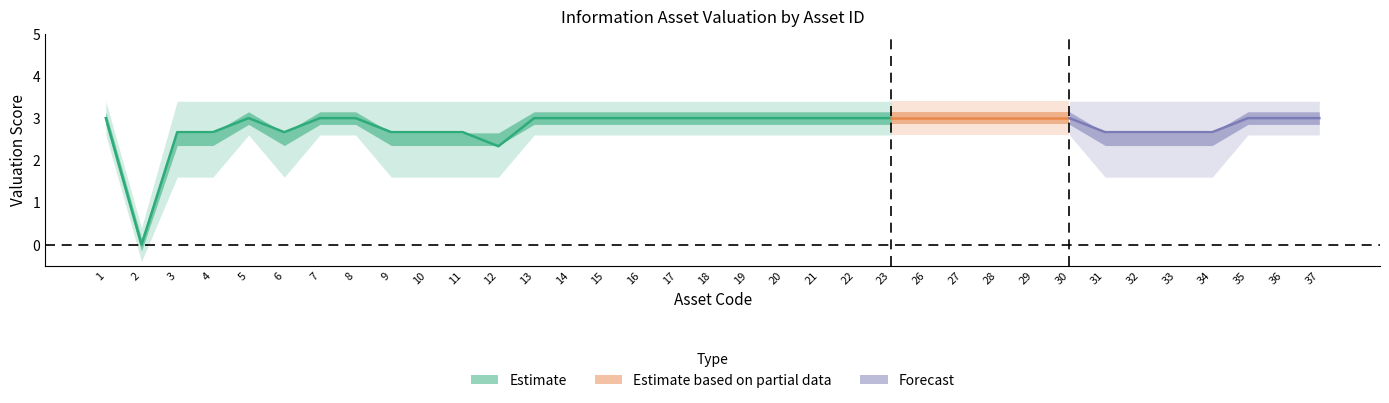

What is the greatest value displayed?

3